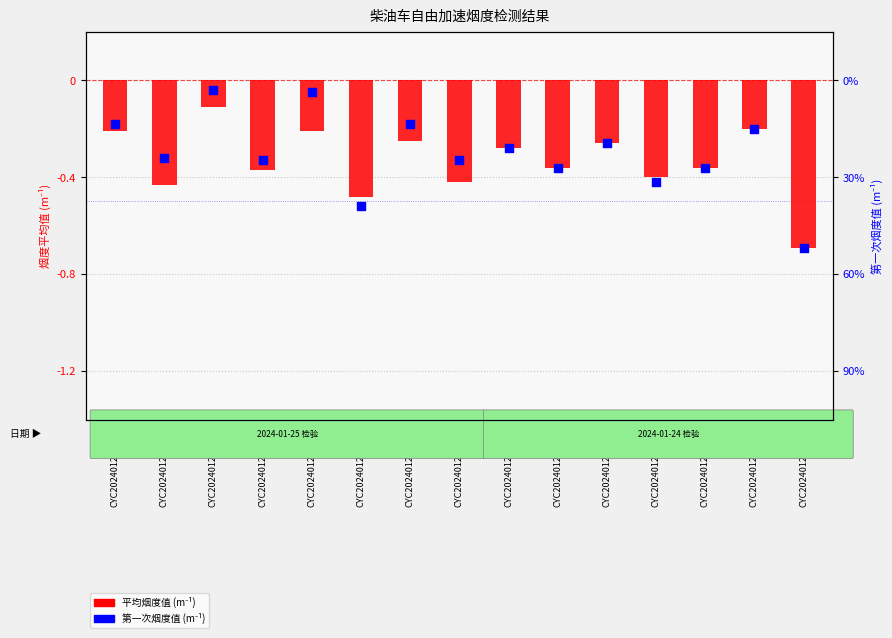

What is the total value across all series at CYC202401240005?

-0.7